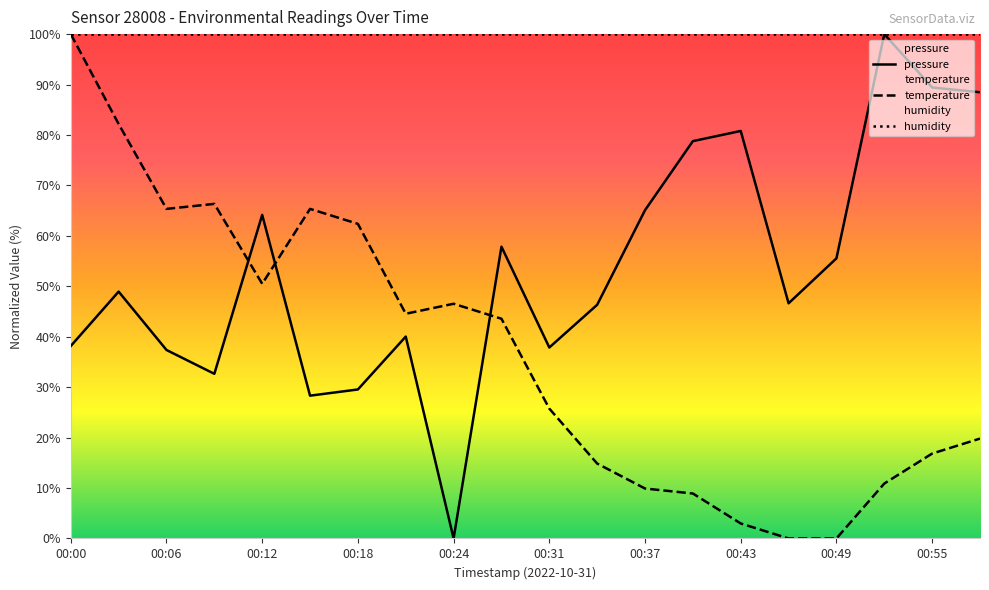

Which series has the largest total across all categories?

humidity